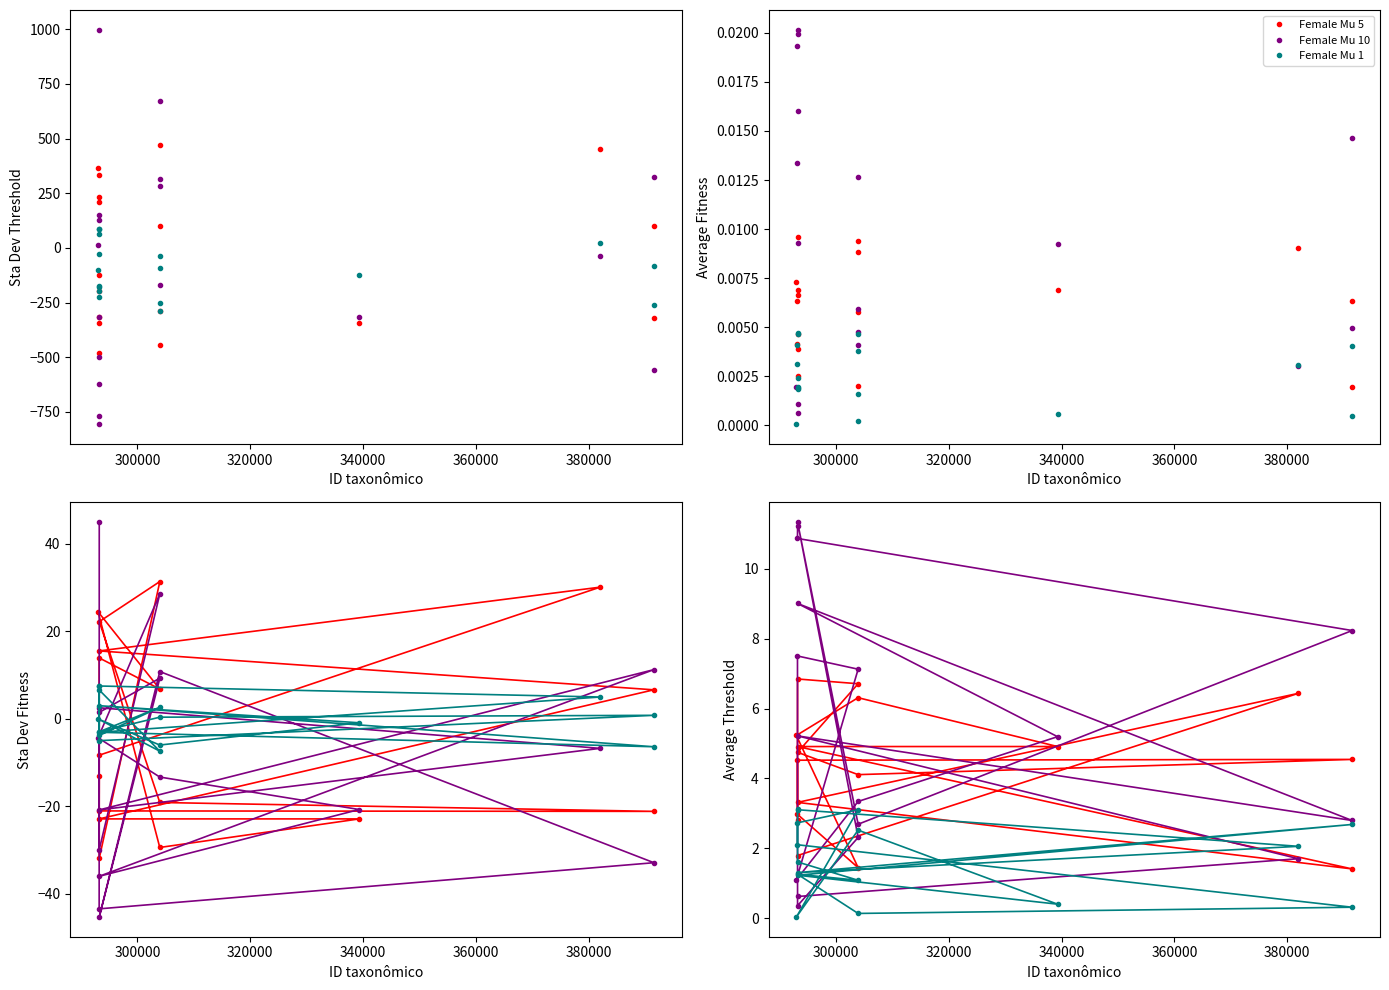

The value of Female Mu 1 at 340000 is 1.4. True or false?

False